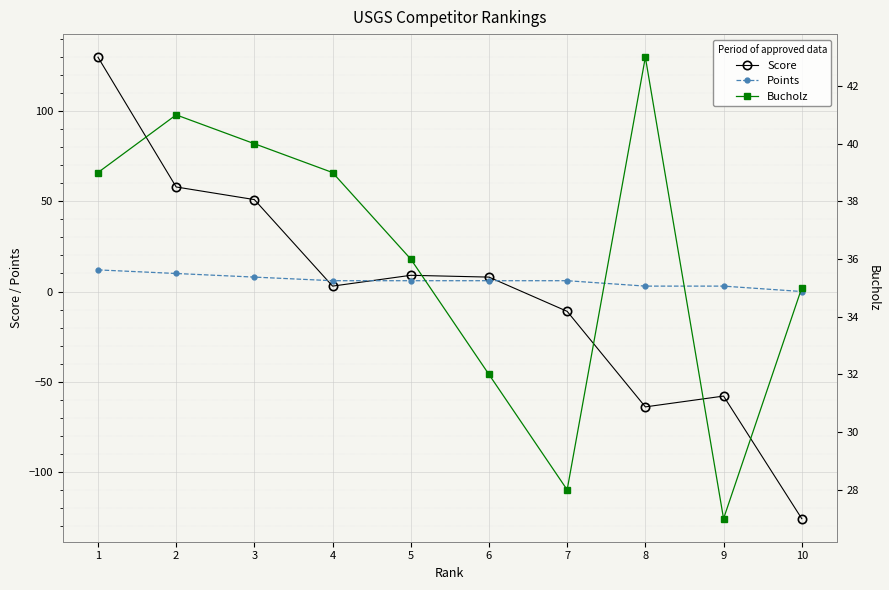

List the series in order of their overall mean, lowest first.

Score, Points, Bucholz